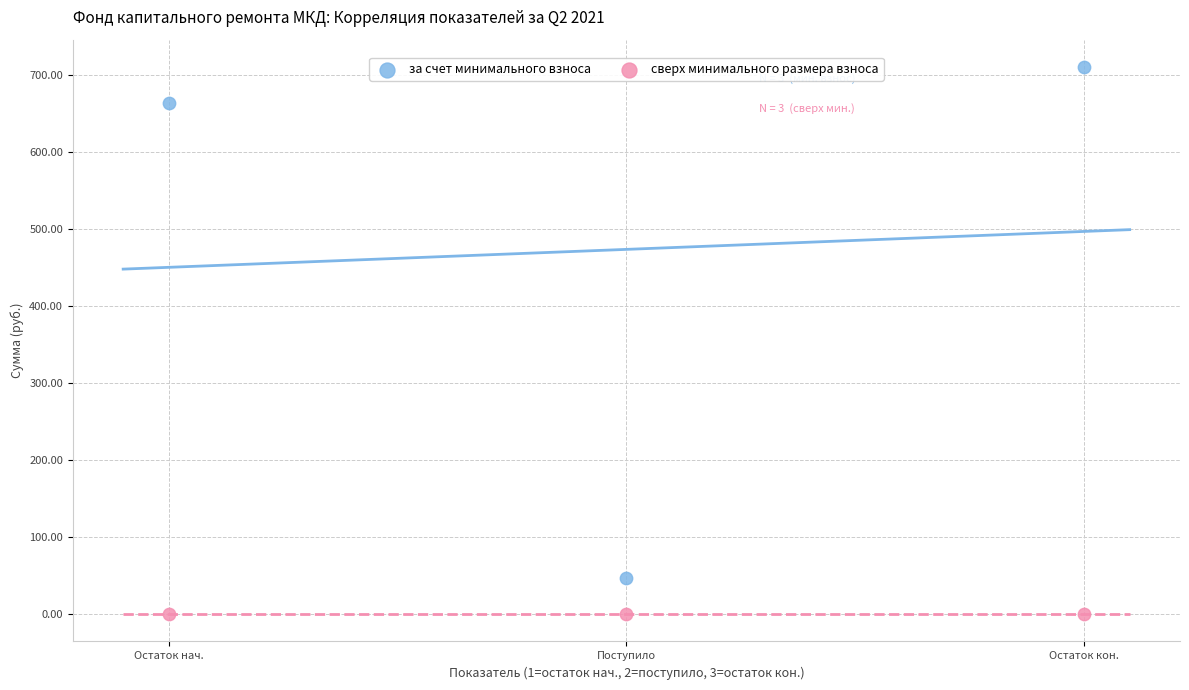

In the за счет минимального взноса series, what Y value is closest to 378?

663.8